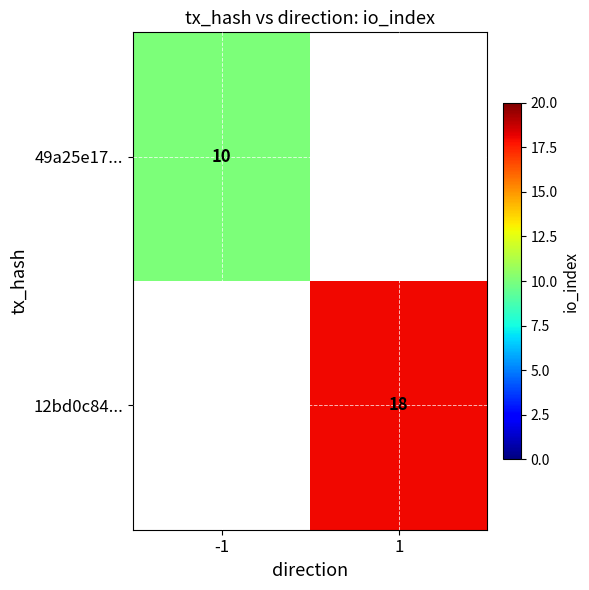

Is the value of 49a25e17... at -1 greater than the value of 12bd0c84... at 1?

No